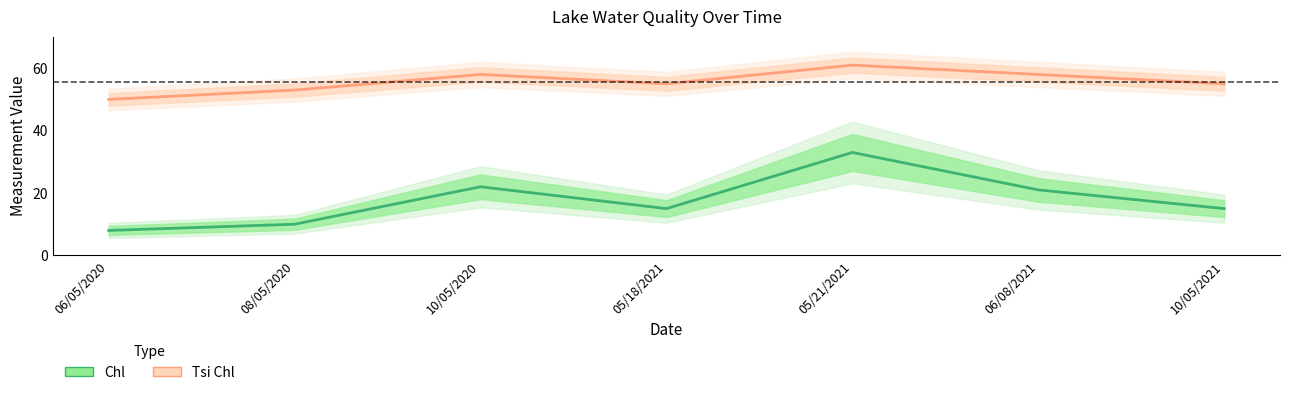

What is the spread (max minus min) of values at 05/18/2021?

40